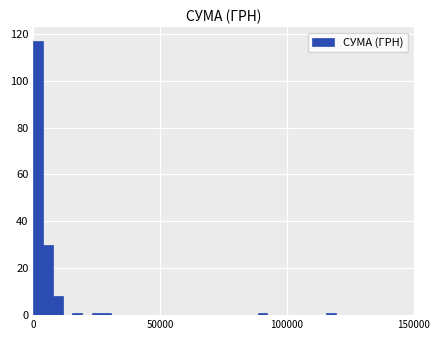

Around what value on the x-axis is the tallest bar? Give the approximate position of its centre, as read against the axis.

0